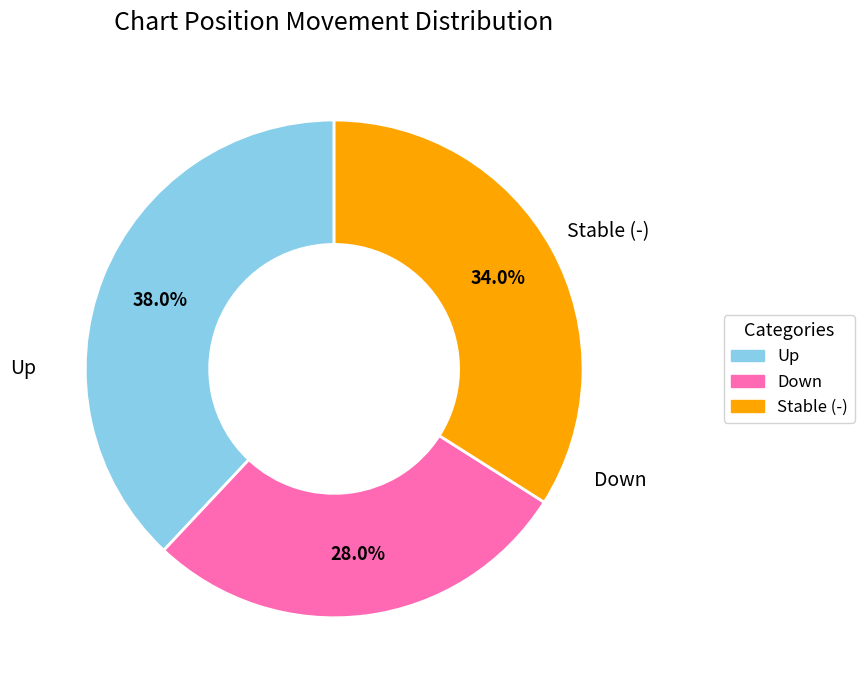

Is there a majority slice in this chart?

No